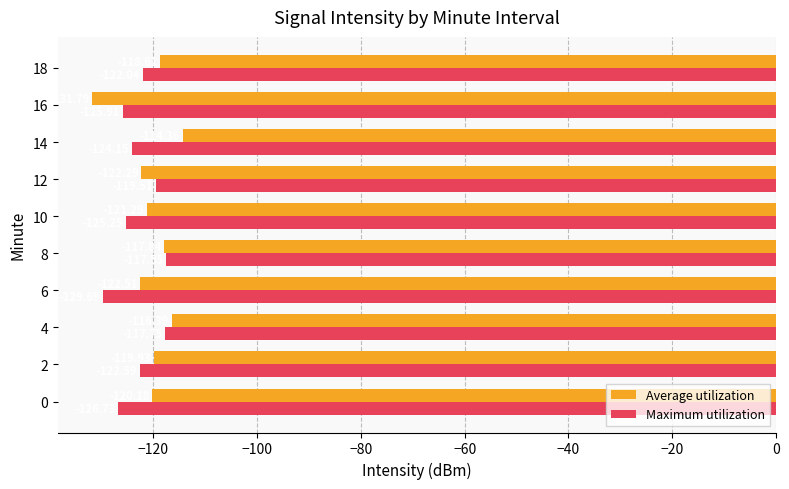

What is the difference between the second highest and second lowest values in the Maximum utilization series?

9.0